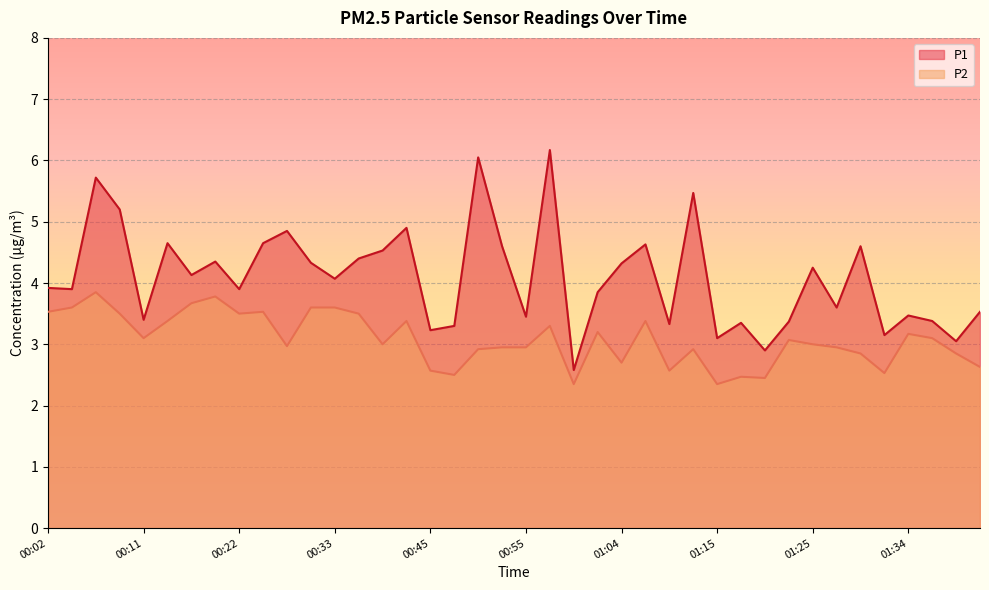

At how many categories does at least one series exceed 4?

20